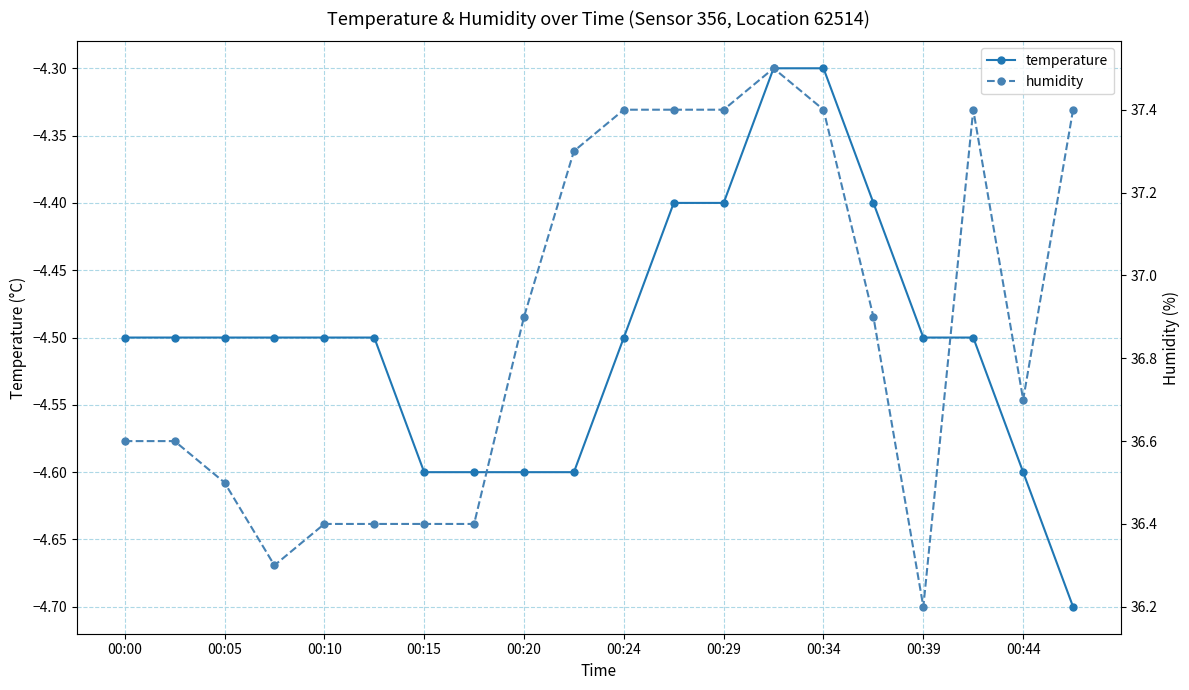

The value of temperature at 00:10 is -6.2. True or false?

False